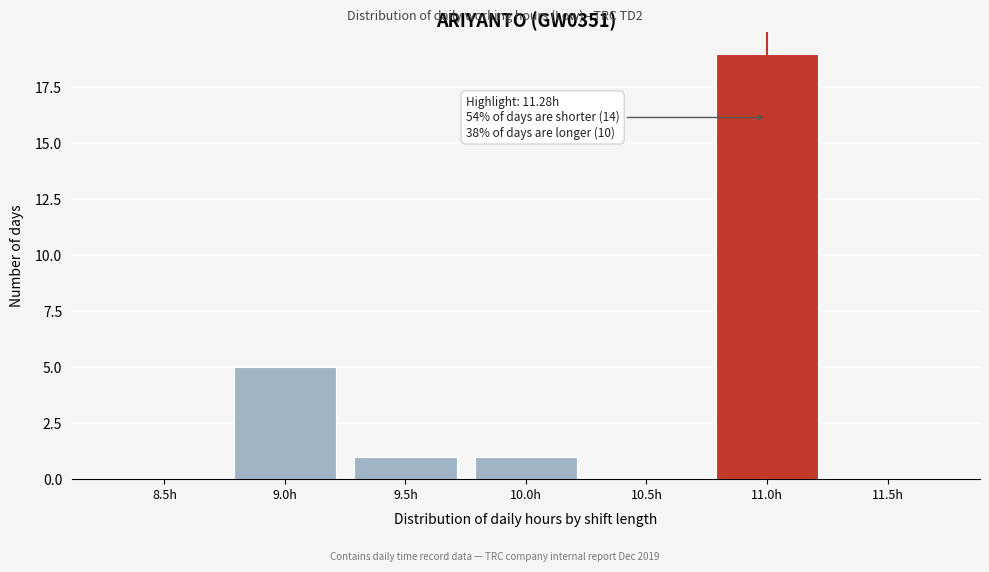

Reading left to right, extract all data points from this chart.

8.5h=0	9.0h=5	9.5h=1	10.0h=1	10.5h=0	11.0h=19	11.5h=0